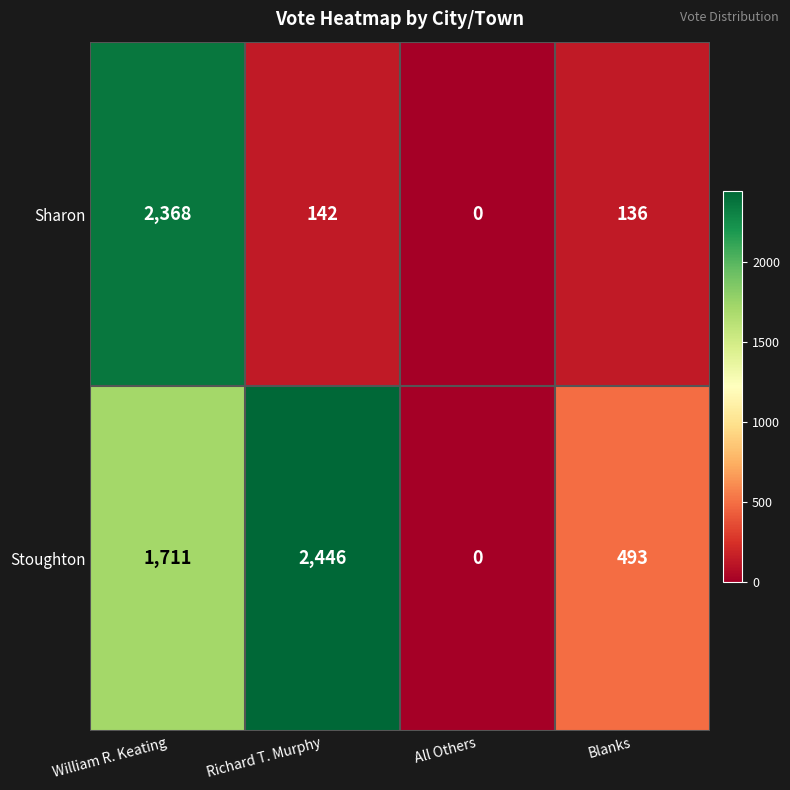

Which series has the widest spread of values?

Stoughton